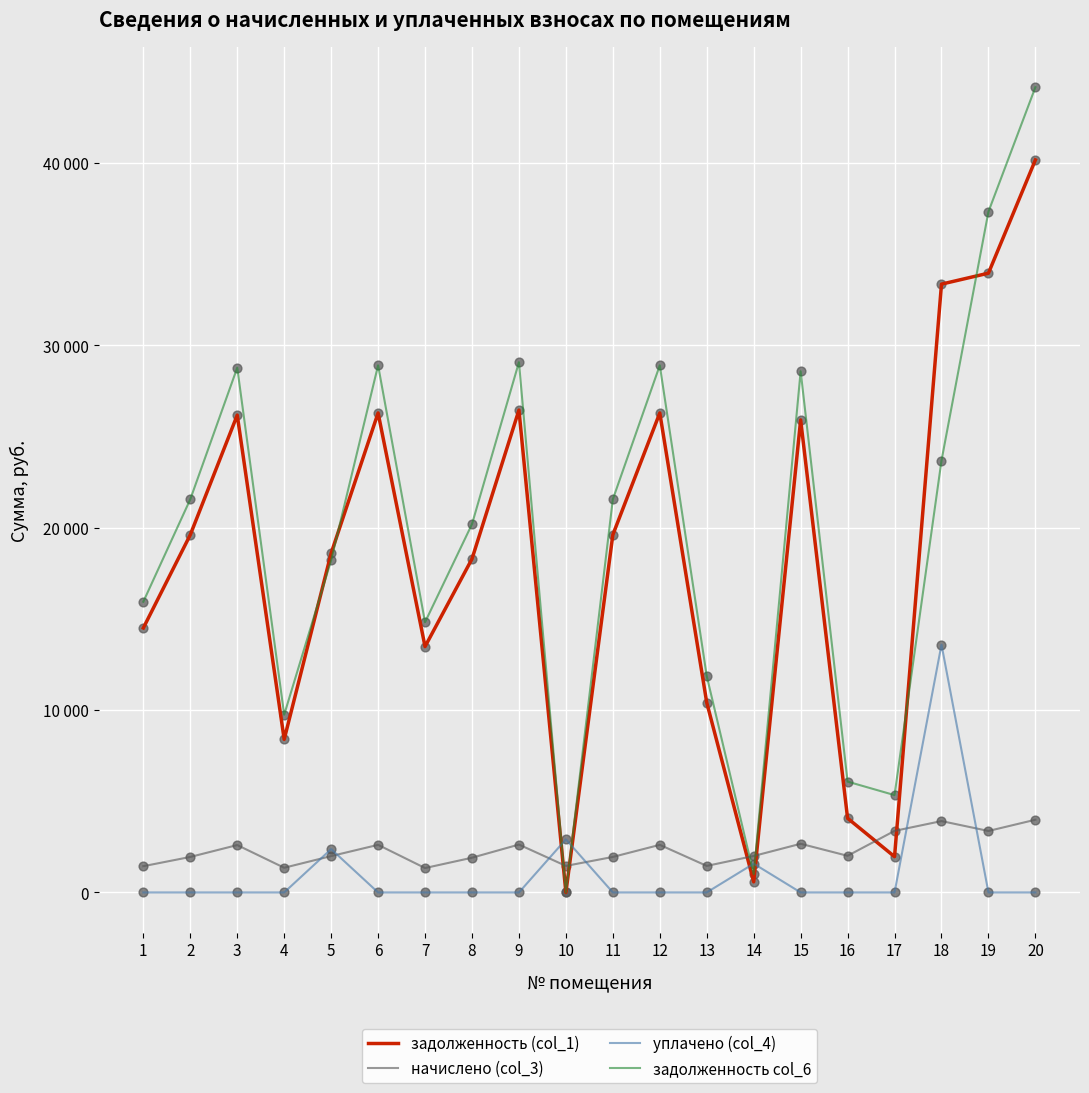

What is the total value across all series at 2?

43101.5